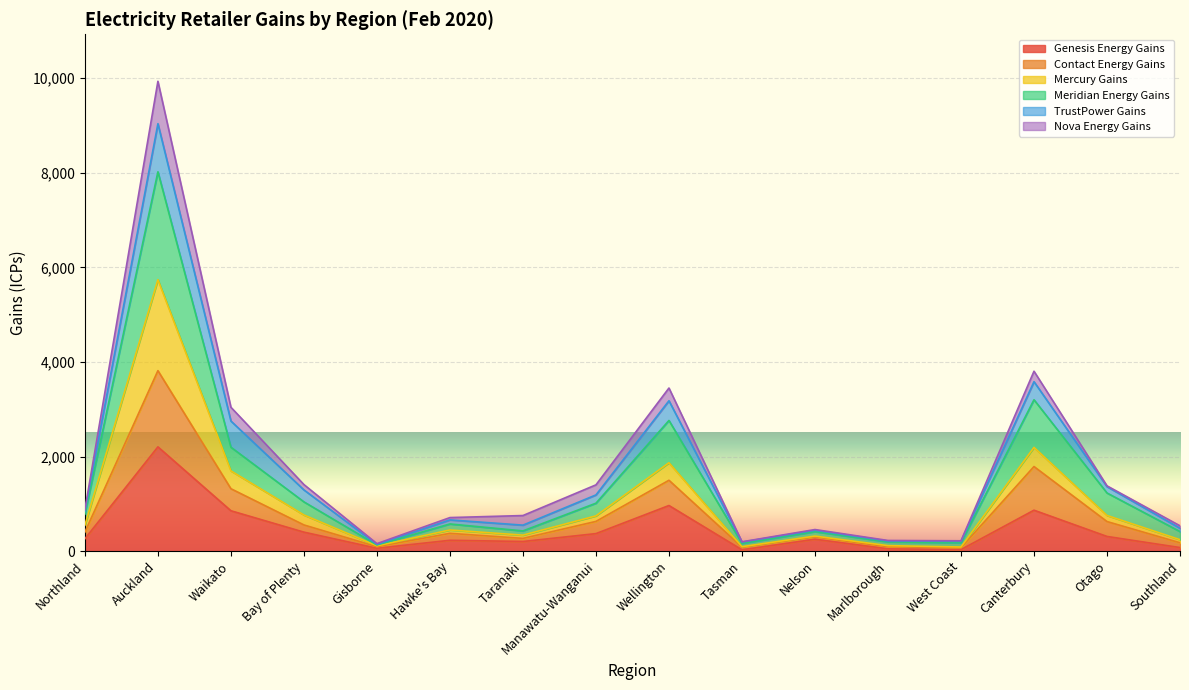

What are all the series names shown in the legend?

Genesis Energy Gains, Contact Energy Gains, Mercury Gains, Meridian Energy Gains, TrustPower Gains, Nova Energy Gains